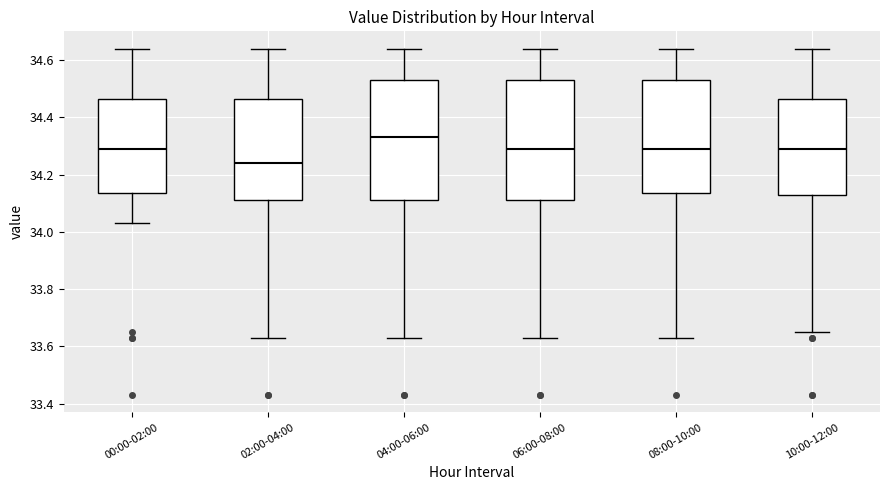

Reading left to right, read every box against the y-axis: the position of its median line, the range the box covers, and the ends of its whiskers. The values are not printed on the chart, so give them approximately, as read against the axis.

00:00-02:00: median 34.30, box 34.14 to 34.46, whiskers 34.04 to 34.64
02:00-04:00: median 34.24, box 34.12 to 34.46, whiskers 33.64 to 34.64
04:00-06:00: median 34.34, box 34.12 to 34.54, whiskers 33.64 to 34.64
06:00-08:00: median 34.30, box 34.12 to 34.54, whiskers 33.64 to 34.64
08:00-10:00: median 34.30, box 34.14 to 34.54, whiskers 33.64 to 34.64
10:00-12:00: median 34.30, box 34.14 to 34.46, whiskers 33.66 to 34.64